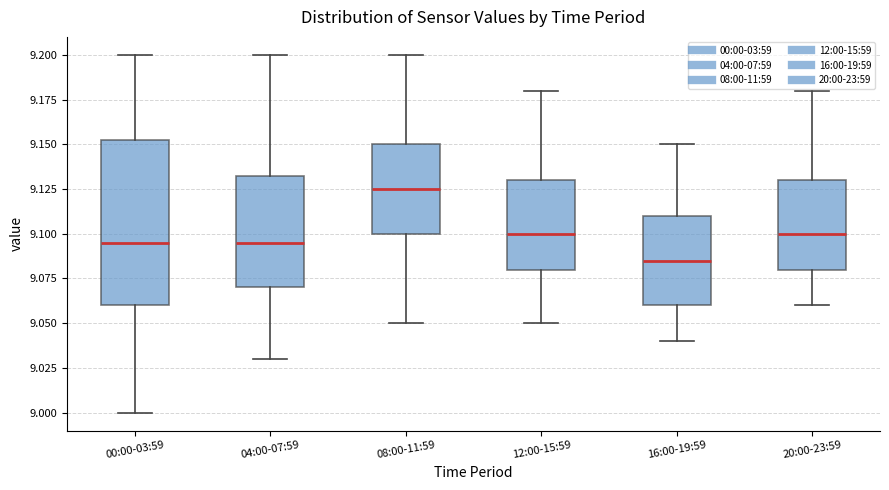

Which box has the lowest median line?

16:00-19:59